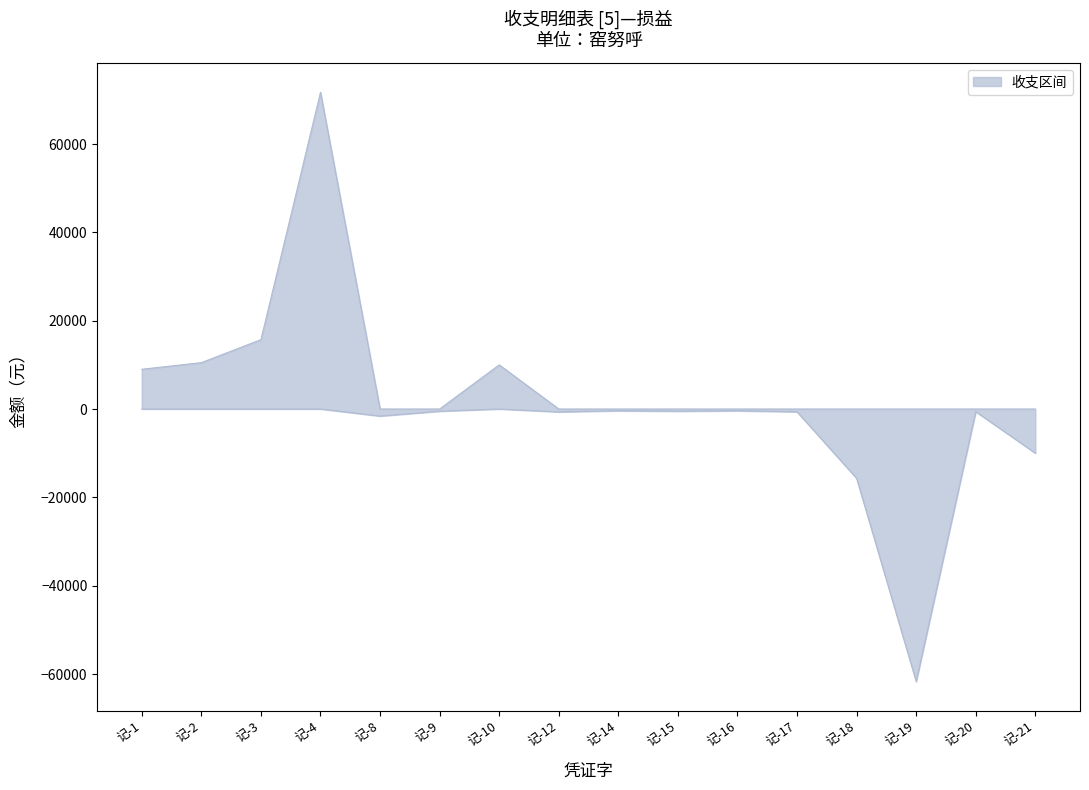

Does the chart display data point markers on the line(s)?

No